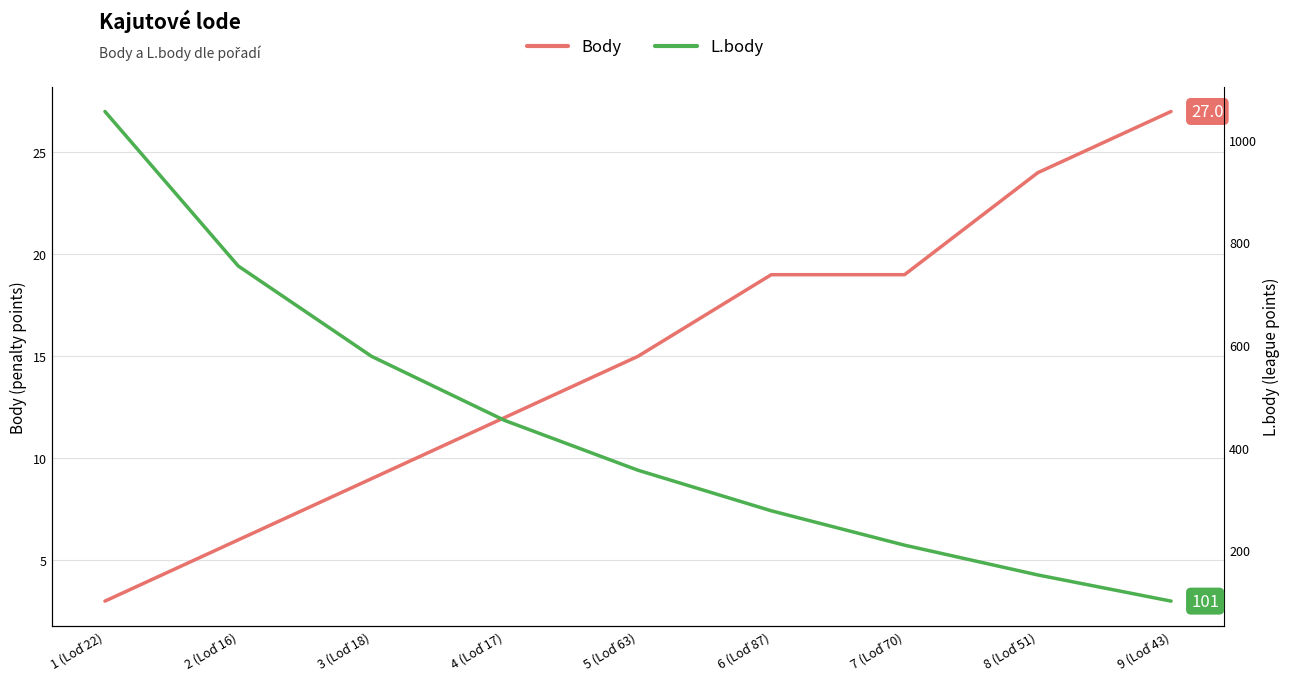

What position from the left is 9 (Loď 43)?

9